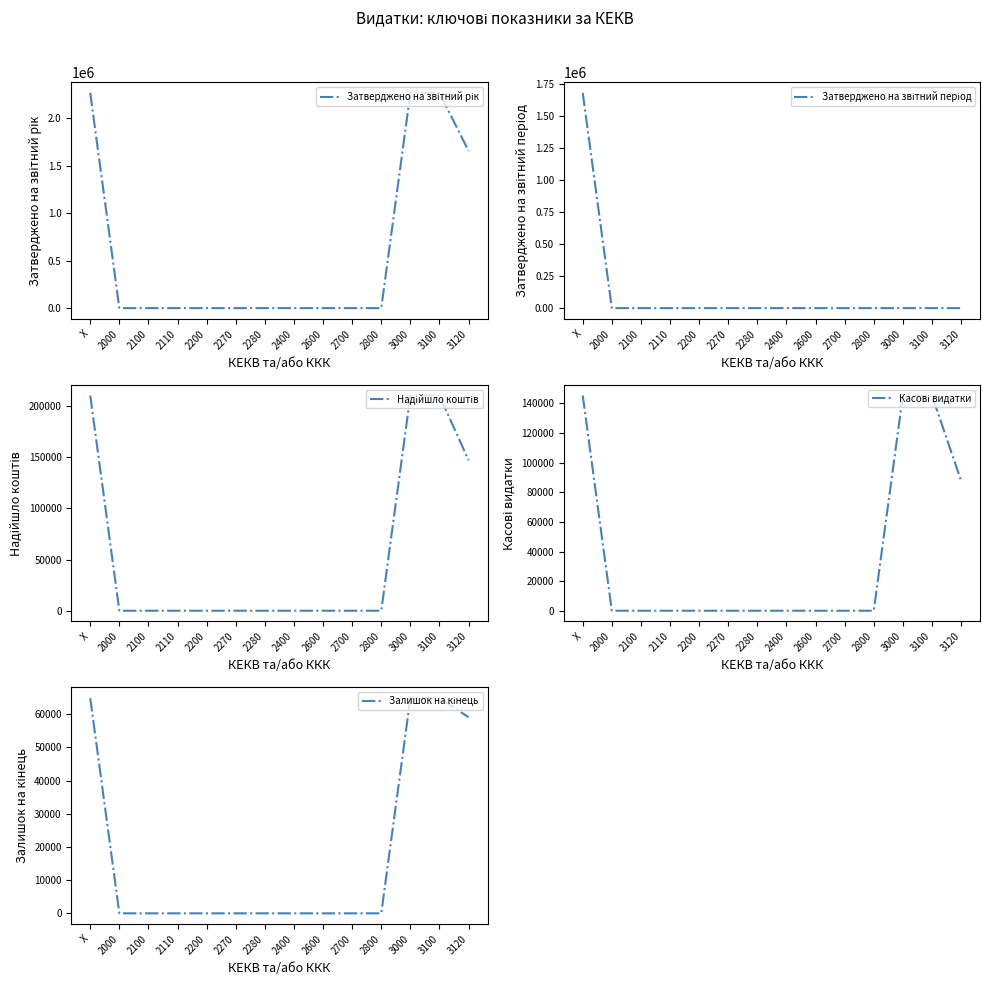

Where is Затверджено на звітний період nearest to the value 838768?

2000